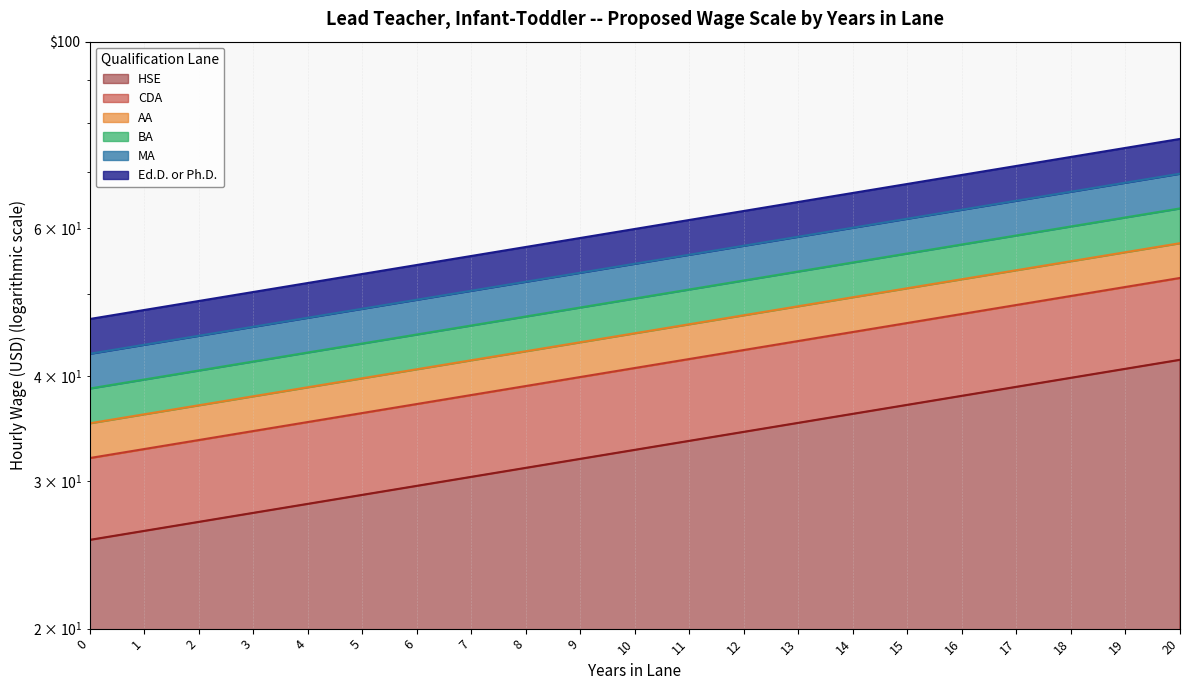

The value of BA at 8 is 19.4. True or false?

False